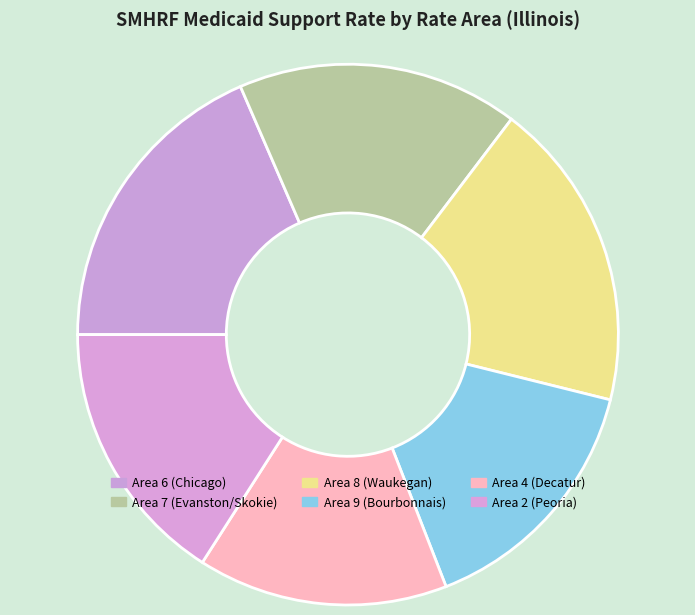

How many segments does this pie chart have?

6